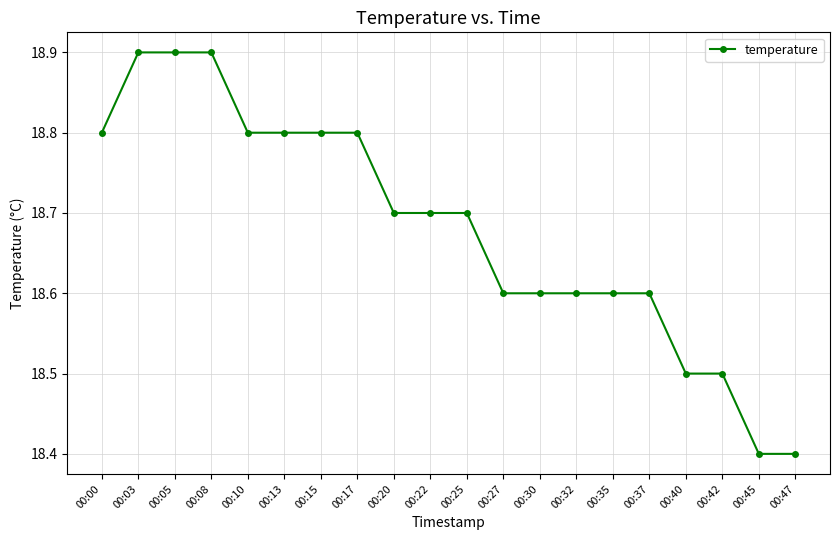

Is it true that the value at 00:25 is 28.6?

False